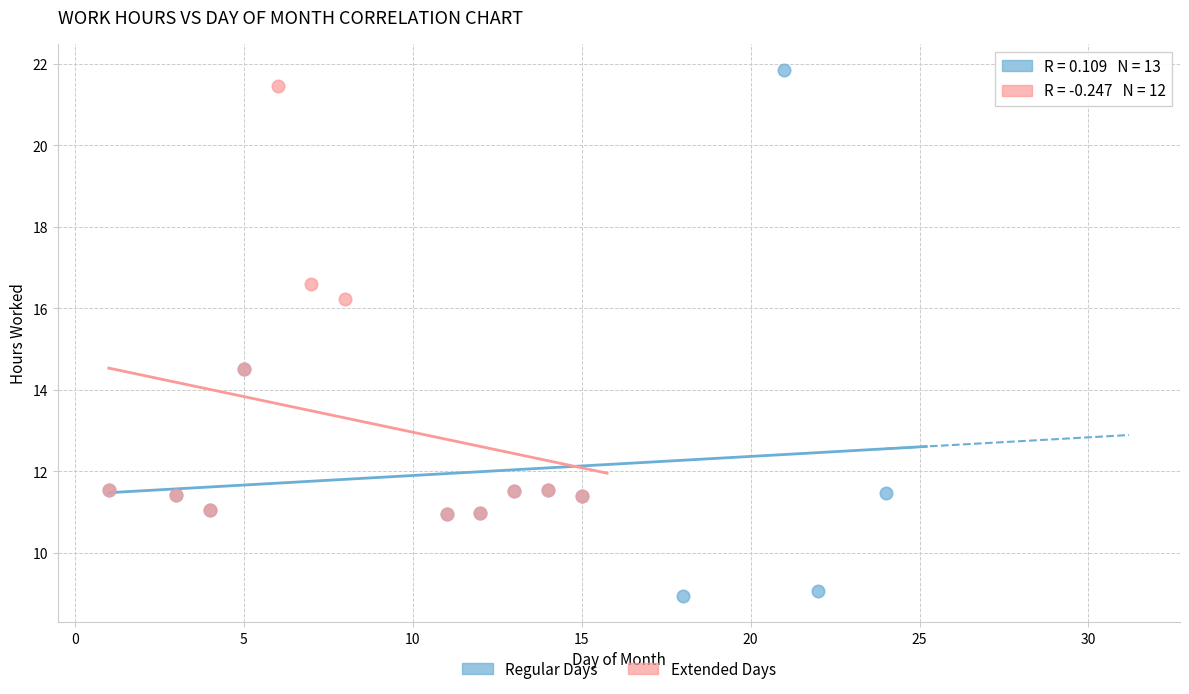

What are all the series names shown in the legend?

Regular Days, Extended Days